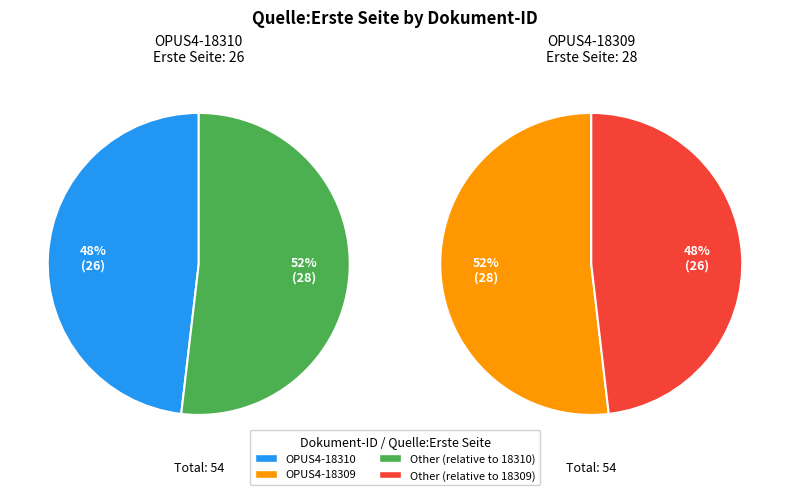

Which slice is the largest?

OPUS4-18309